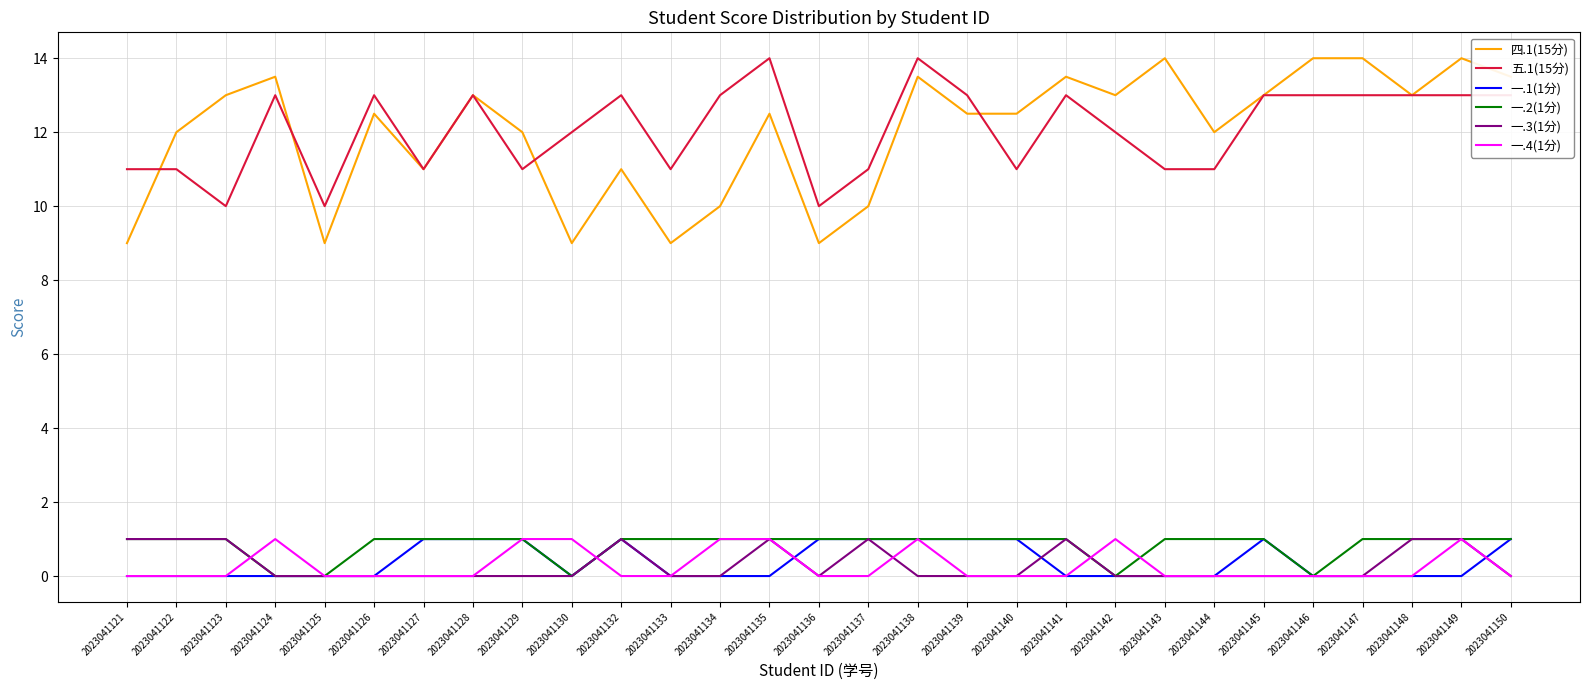

What is the sum of all 五.1(15分) values?

350.0